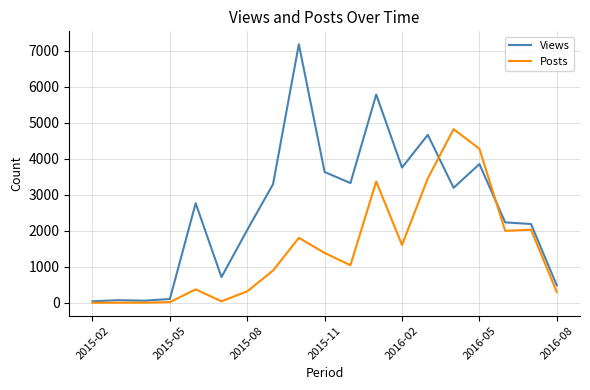

What is the smallest value displayed?

4